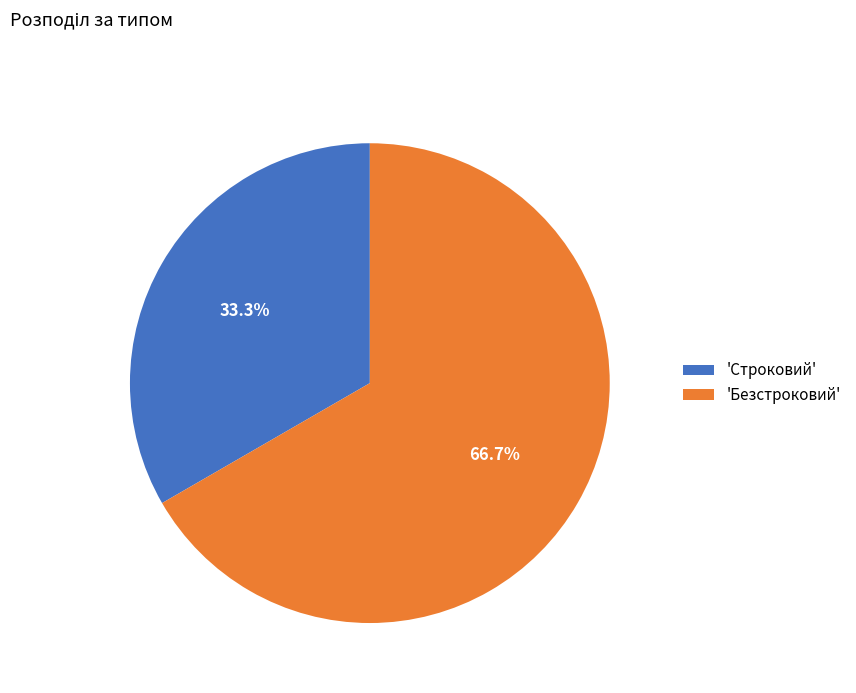

What is the ratio of the value at 'Строковий' to the value at 'Безстроковий'?

0.5